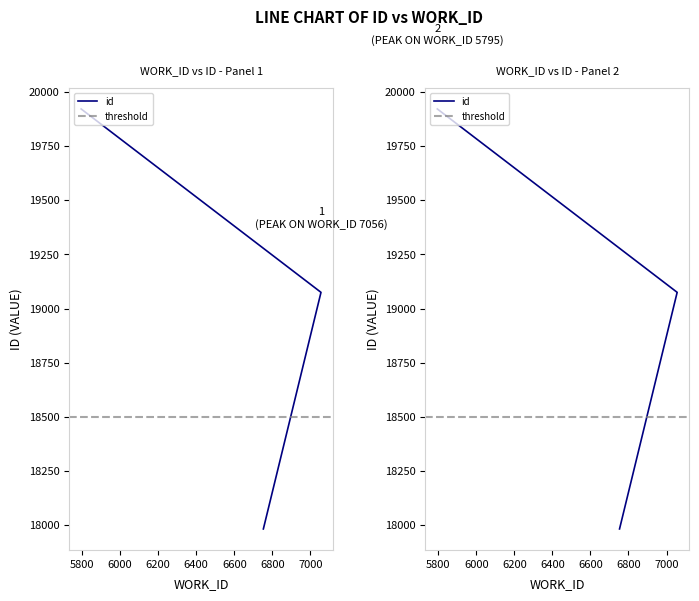

Which category has the lowest value across all series?

6753